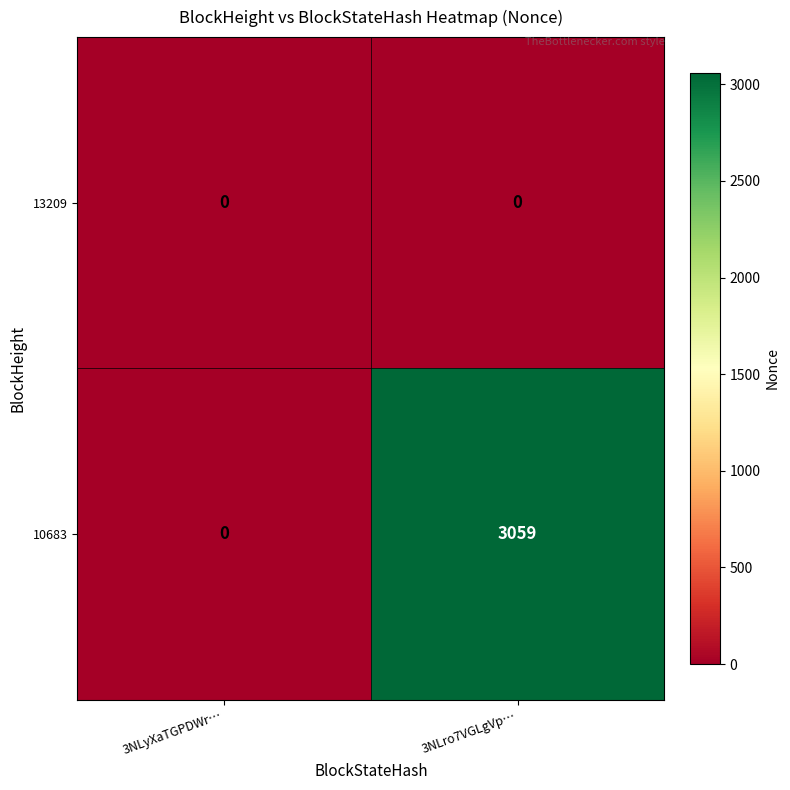

What is the maximum value shown in the chart?

3059